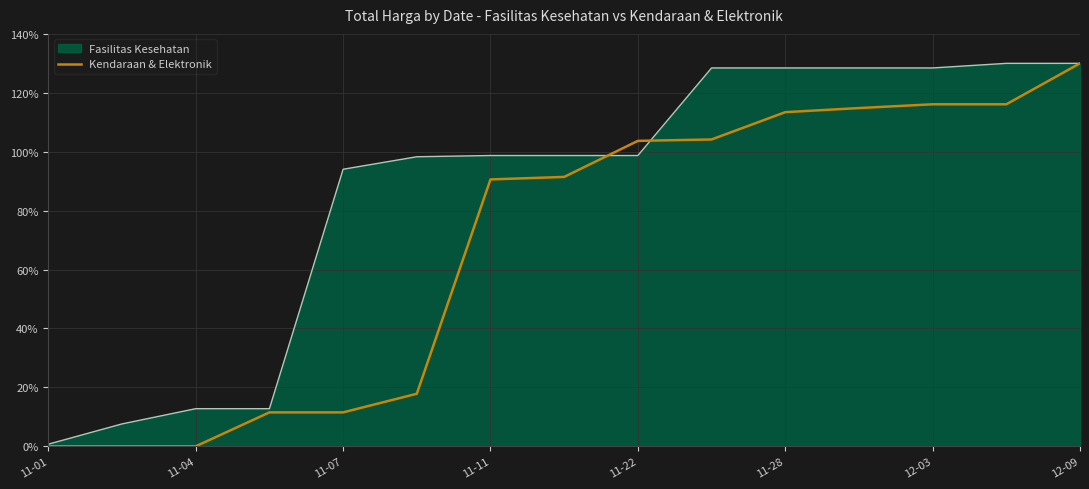

Rank the series by their average value, from lowest to highest.

Kendaraan & Elektronik, Fasilitas Kesehatan